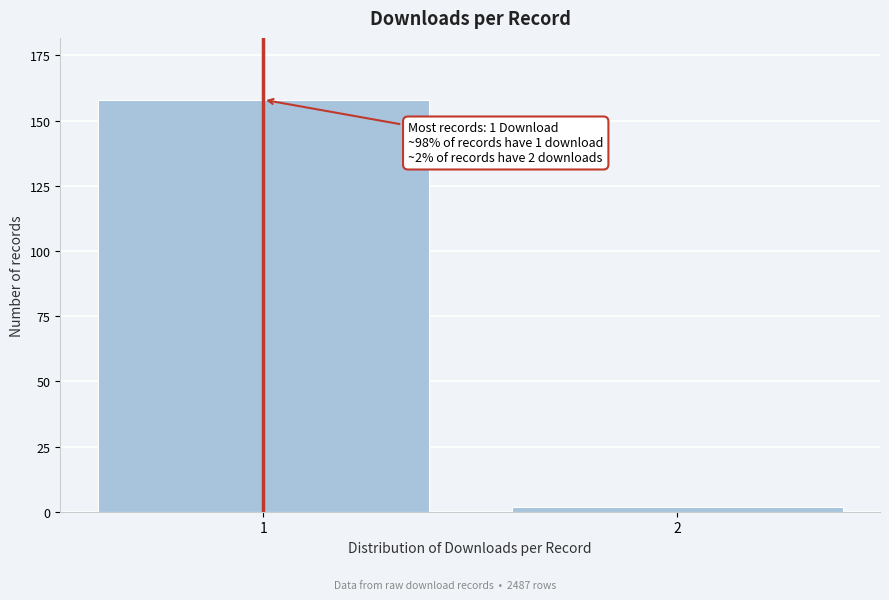

Reading left to right, what are all the values shown in this chart?

1=158	2=2